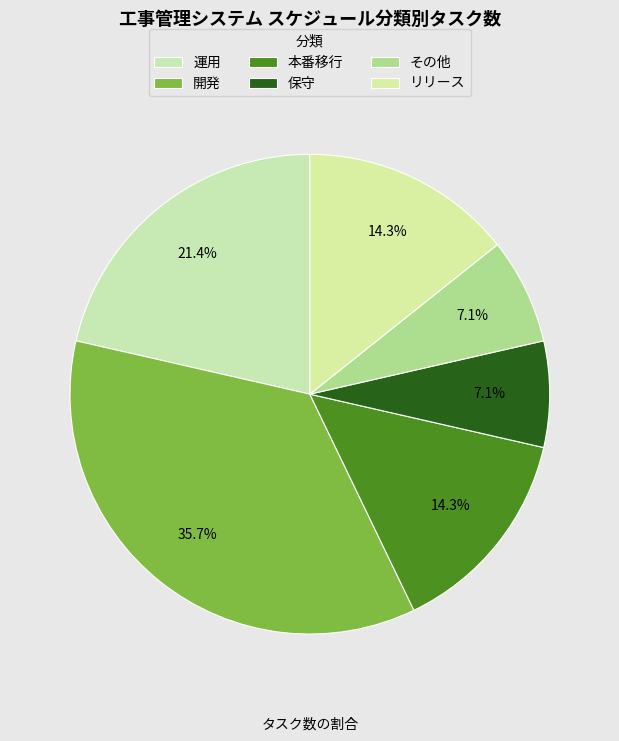

How many slices are in this pie chart?

6